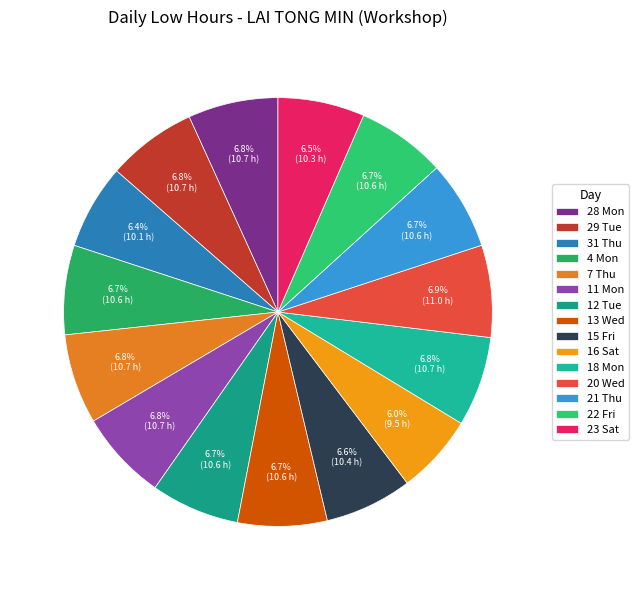

Which slice is the smallest?

16 Sat